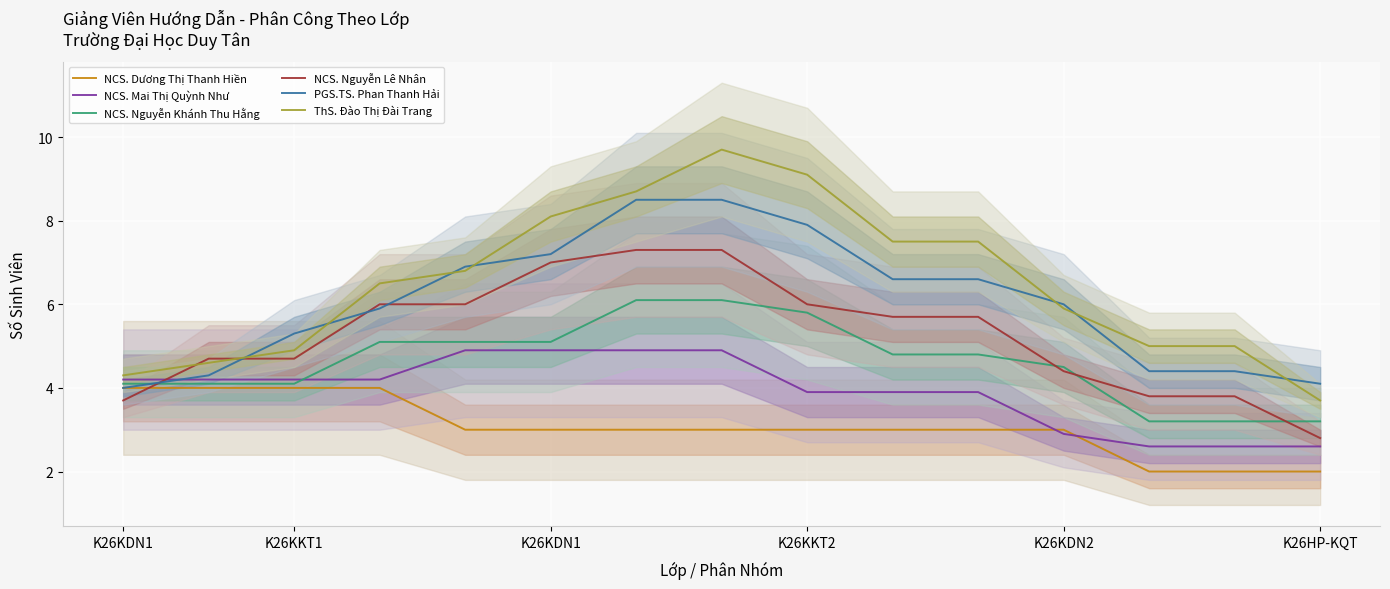

What is the label of the 5th point from the left?

K26KDN2